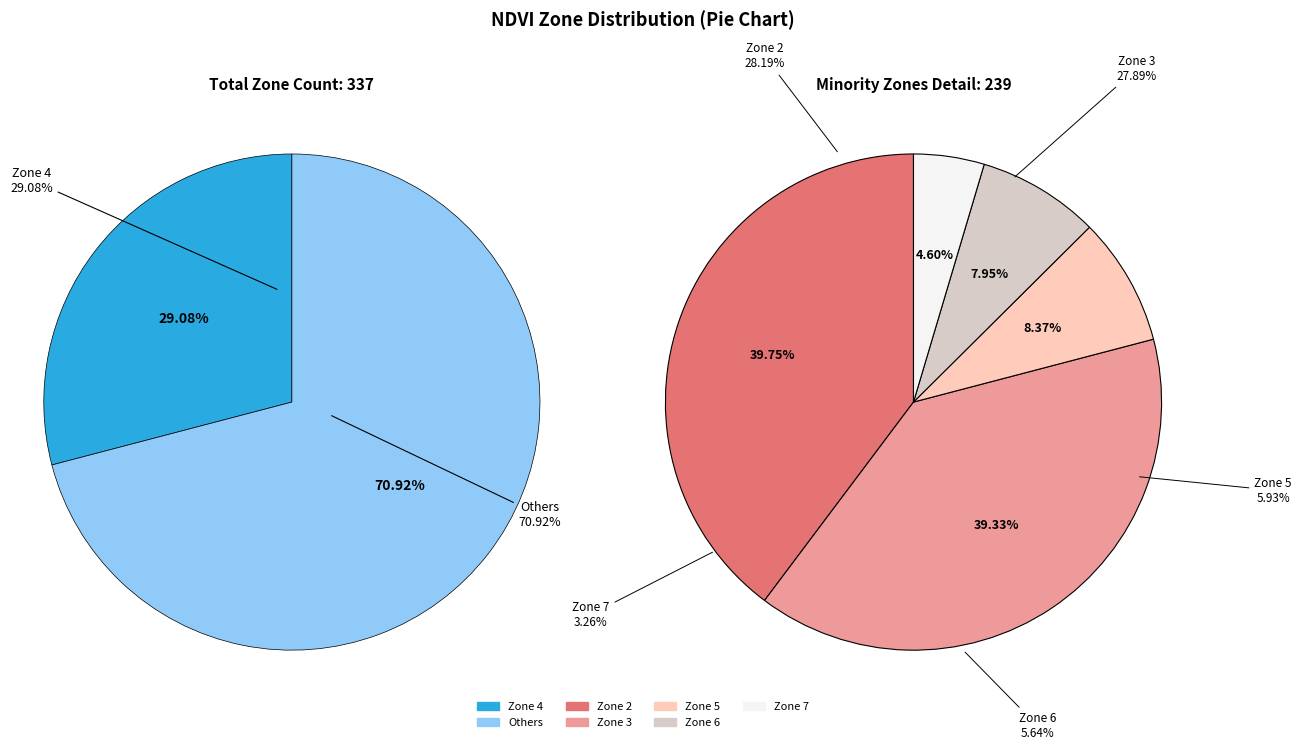

What percentage is the Zone 4 slice, to the nearest percent?

29%